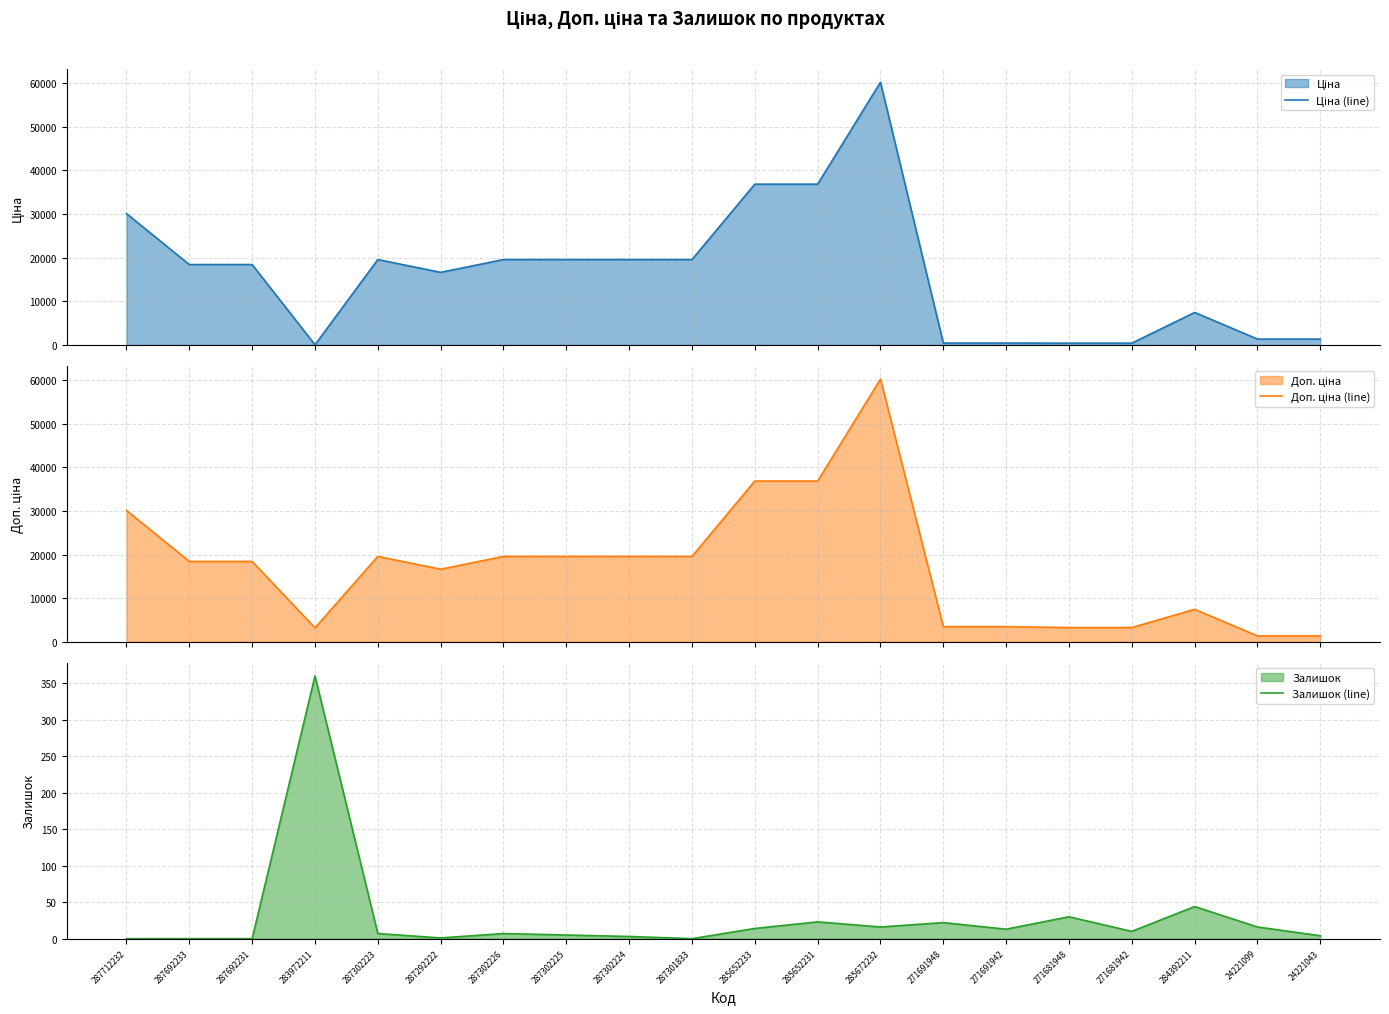

What is the difference between the maximum and minimum values in the Доп. ціна (line) series?

58857.6